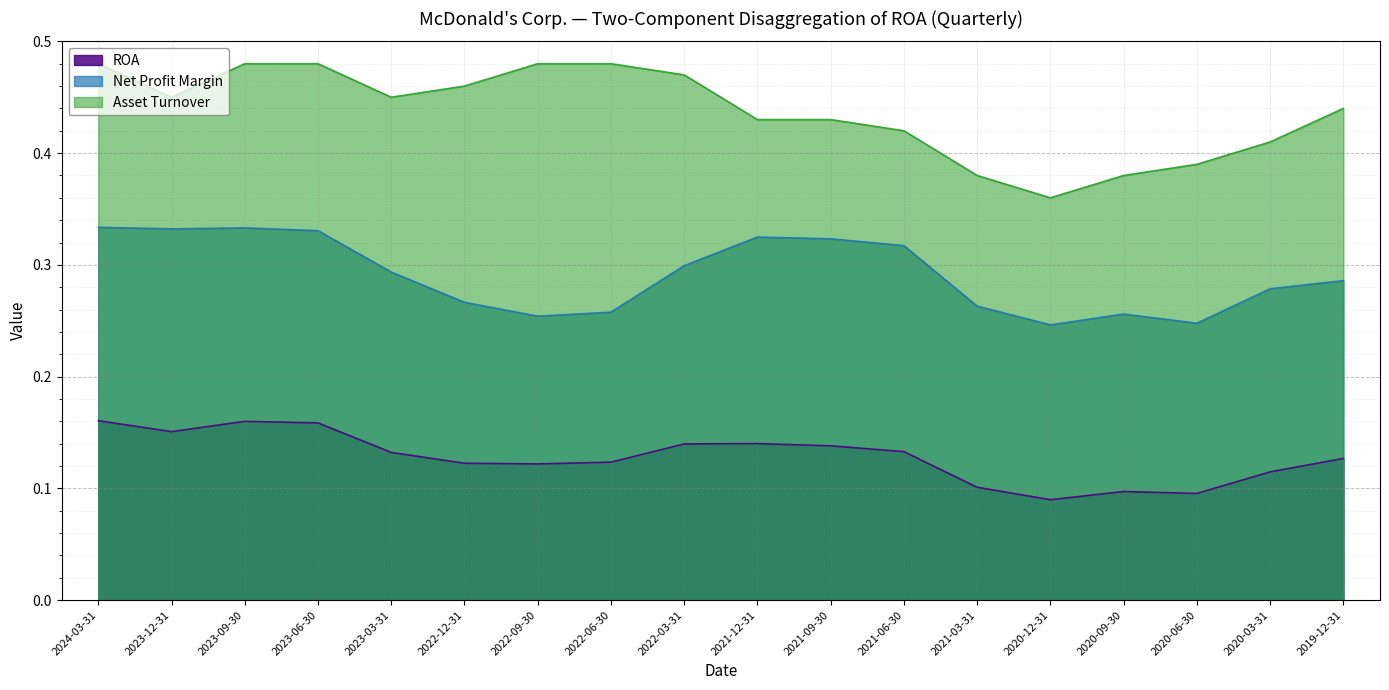

Reading left to right, list all the values displayed in this chart.

ROA: 0.2	0.2	0.2	0.2	0.1	0.1	0.1	0.1	0.1	0.1	0.1	0.1	0.1	0.1	0.1	0.1	0.1	0.1
Net Profit Margin: 0.3	0.3	0.3	0.3	0.3	0.3	0.3	0.3	0.3	0.3	0.3	0.3	0.3	0.2	0.3	0.2	0.3	0.3
Asset Turnover: 0.5	0.5	0.5	0.5	0.5	0.5	0.5	0.5	0.5	0.4	0.4	0.4	0.4	0.4	0.4	0.4	0.4	0.4